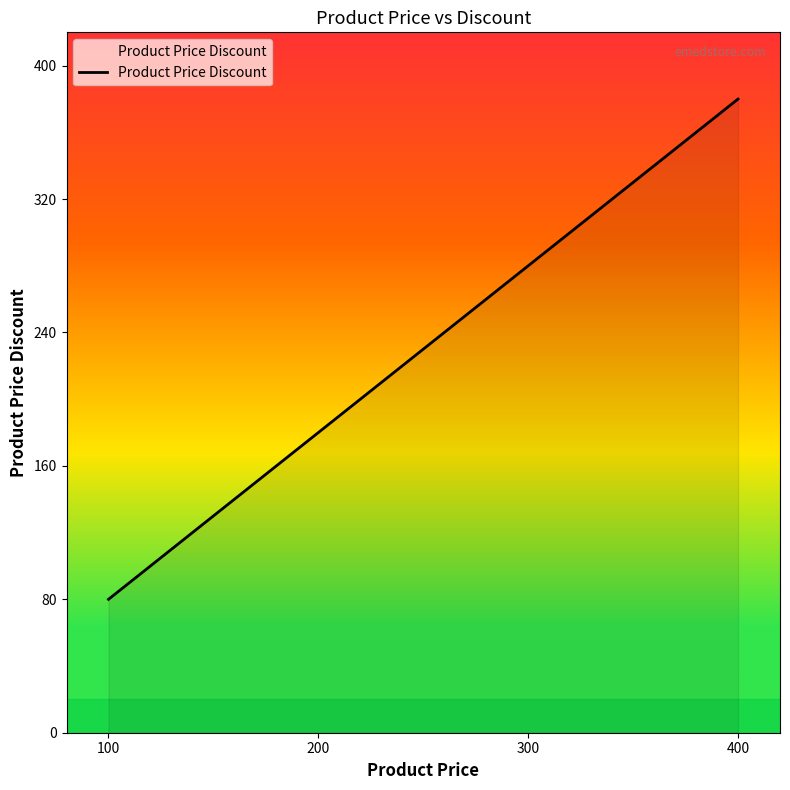

How many lines are shown in the chart?

1